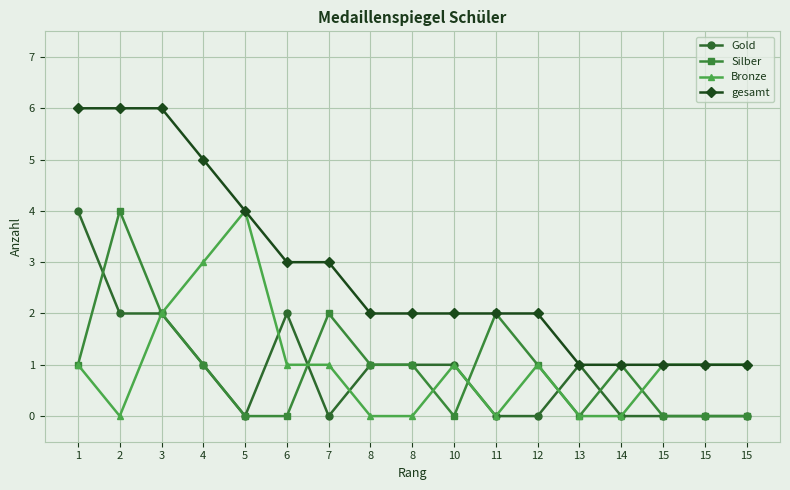

What are all the series names shown in the legend?

Gold, Silber, Bronze, gesamt